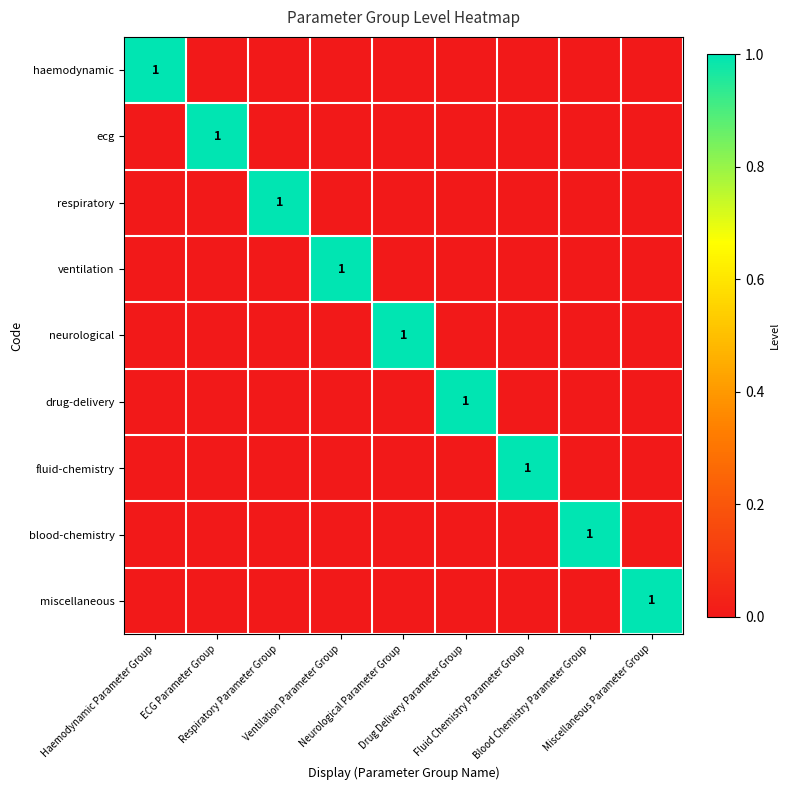

True or false: neurological has a value of 1 at Ventilation Parameter Group.

False